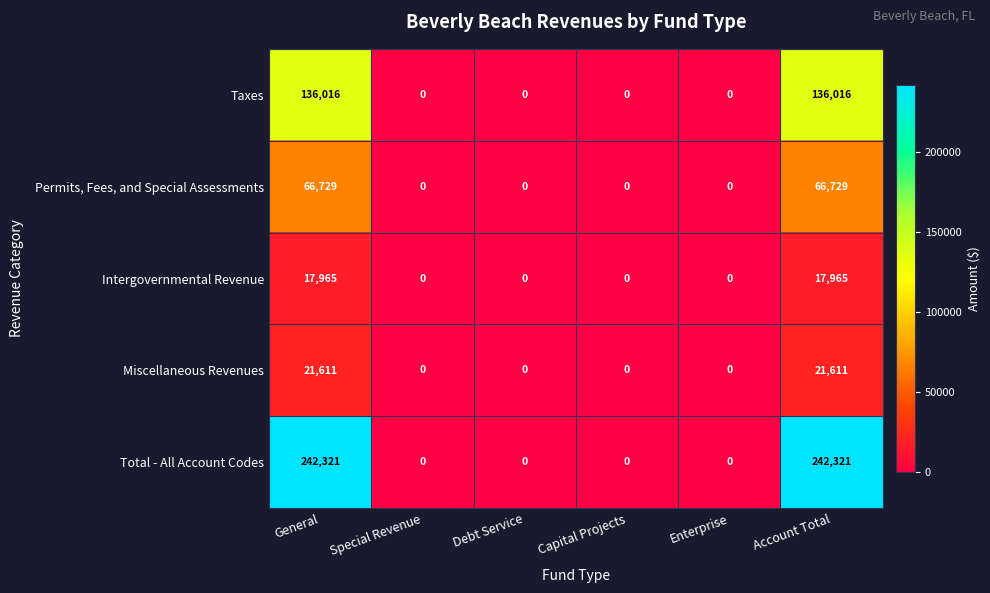

Rank the series at General from lowest to highest value.

Intergovernmental Revenue, Miscellaneous Revenues, Permits, Fees, and Special Assessments, Taxes, Total - All Account Codes